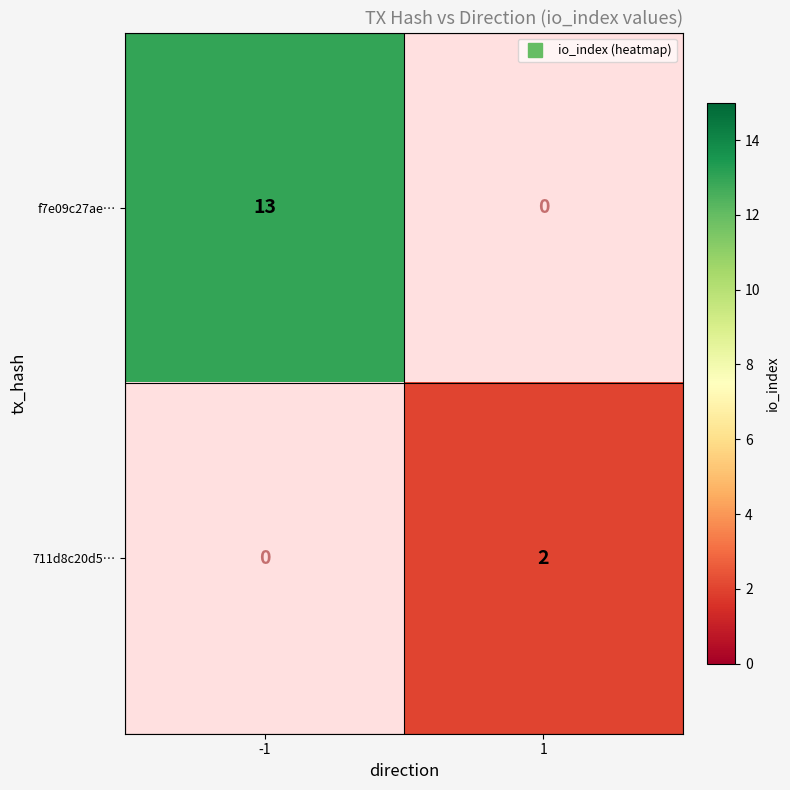

Count the number of data series in this chart.

2